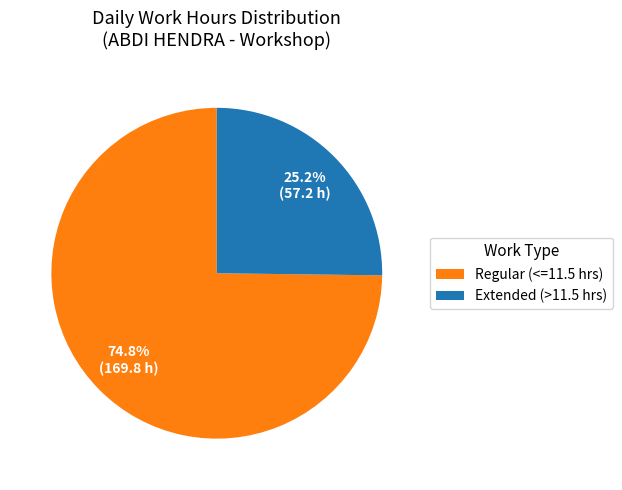

Approximately how many times larger is the value at Extended (>11.5 hrs) compared to Regular (<=11.5 hrs)?

0.3